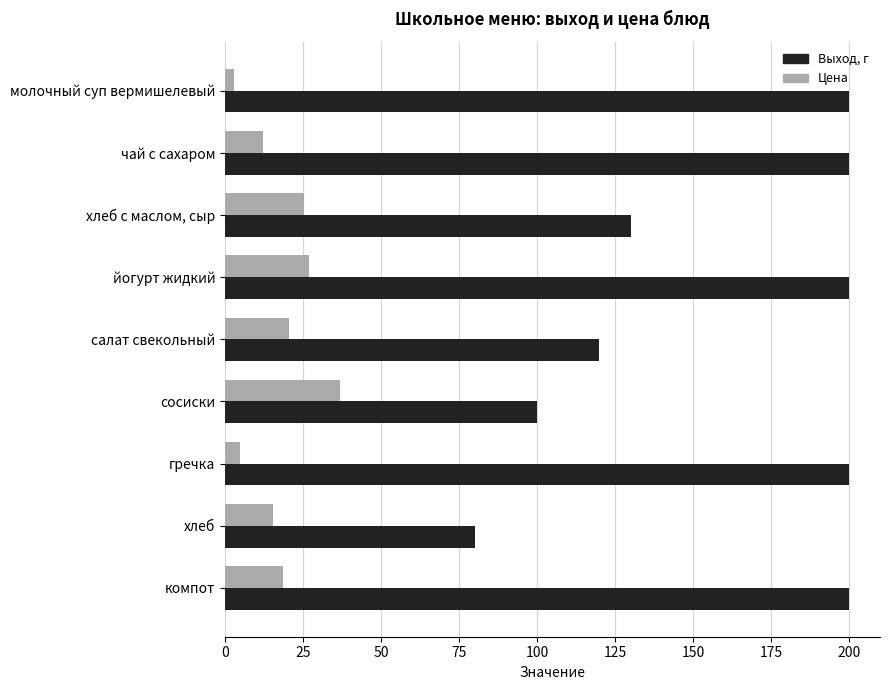

Between хлеб с маслом, сыр and хлеб, which series saw the biggest shift?

Выход, г